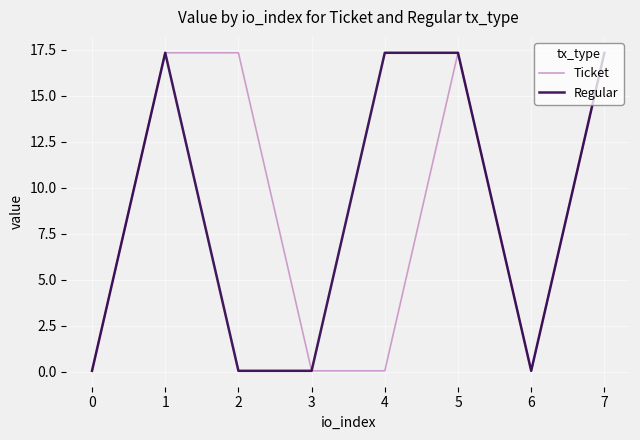

Does the chart have visible grid lines?

Yes